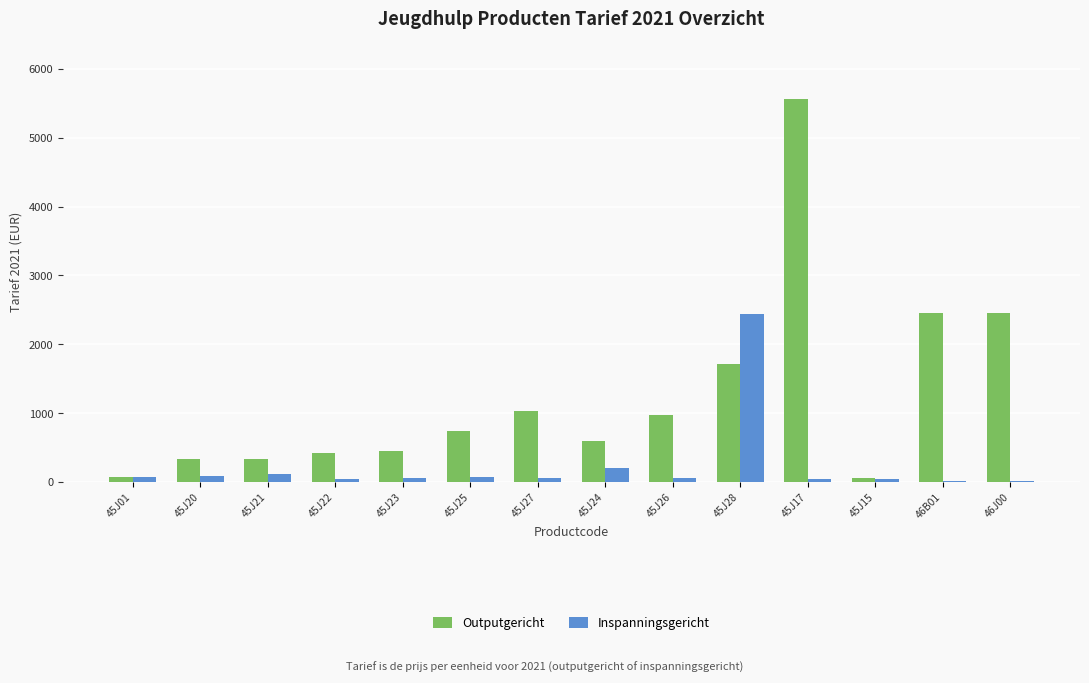

Which series changed the most between 45J25 and 45J27?

Outputgericht